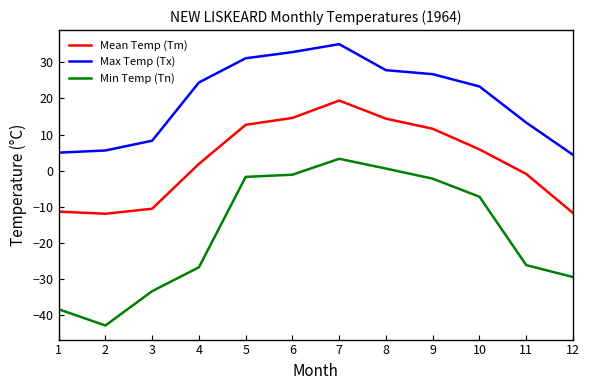

How many values in Mean Temp (Tm) are above zero?

7